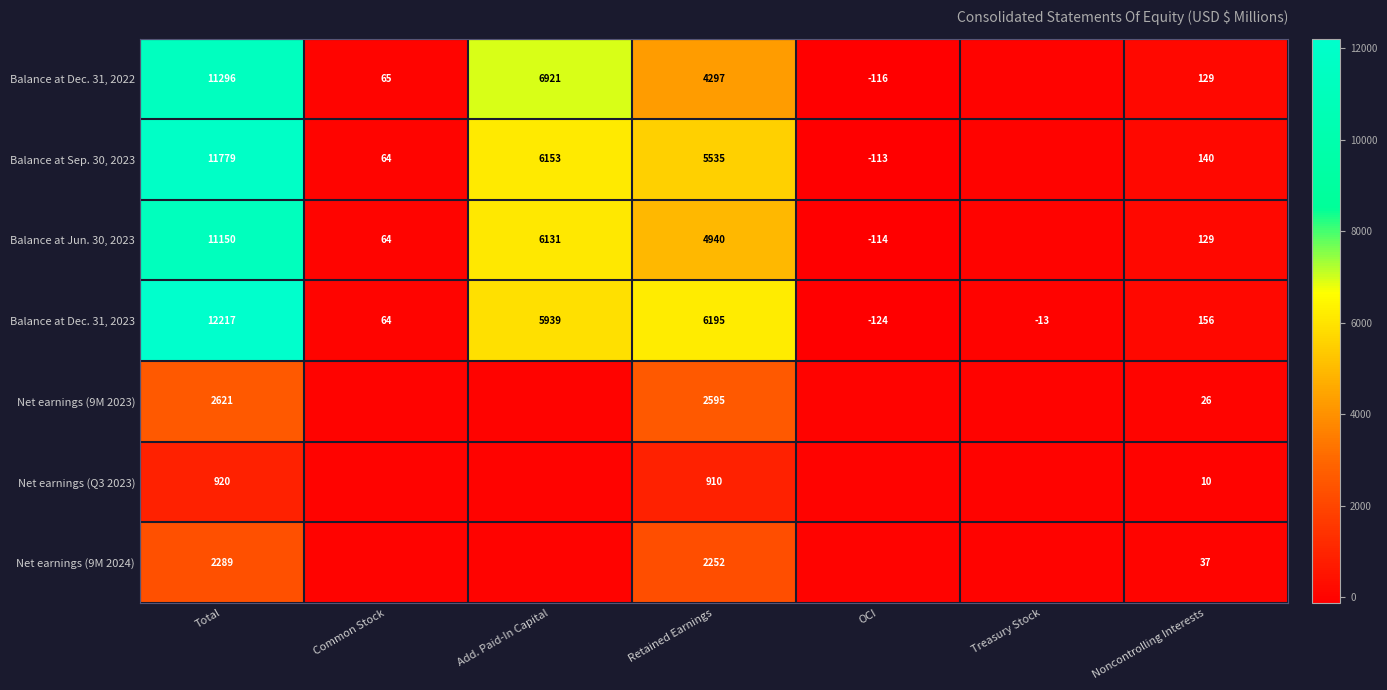

True or false: Balance at Dec. 31, 2022 has a value of 7345 at Retained Earnings.

False